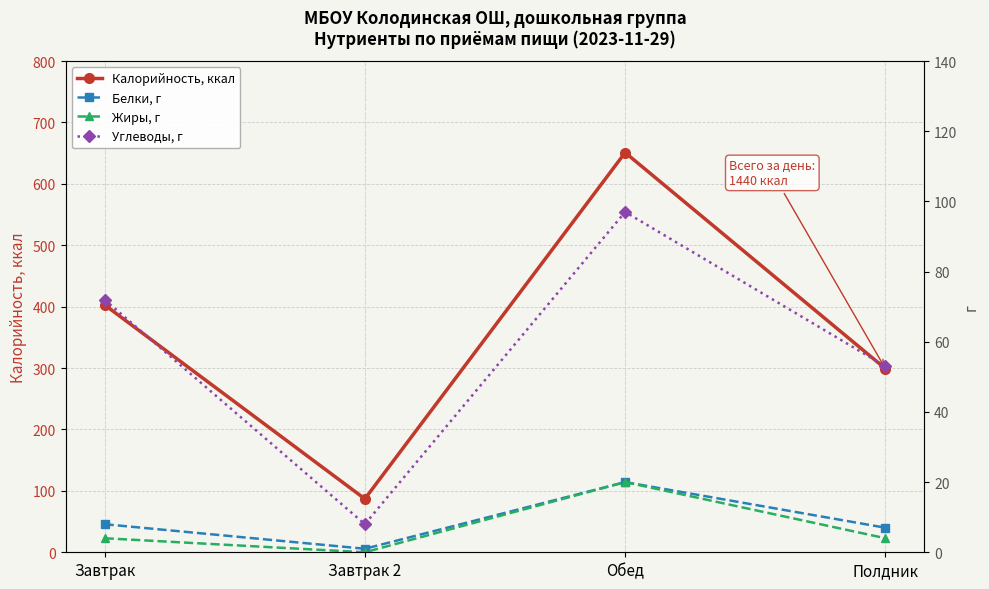

What is the sum of the Белки, г values at Завтрак 2 and Завтрак?

9